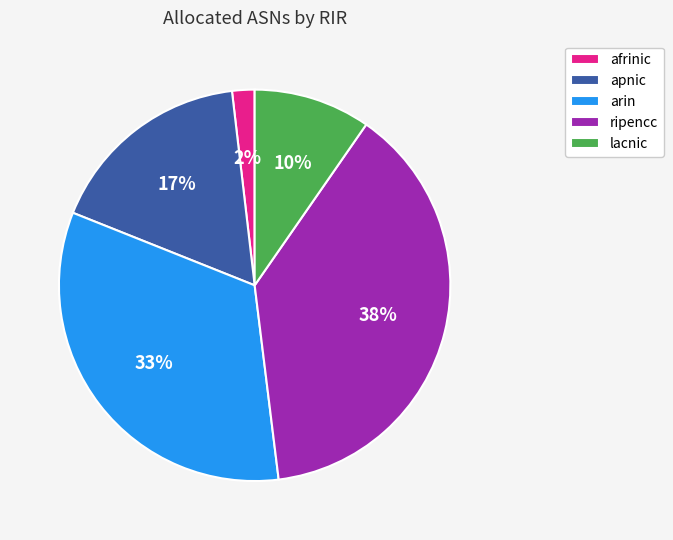

To the nearest percent, what portion does afrinic represent?

2%